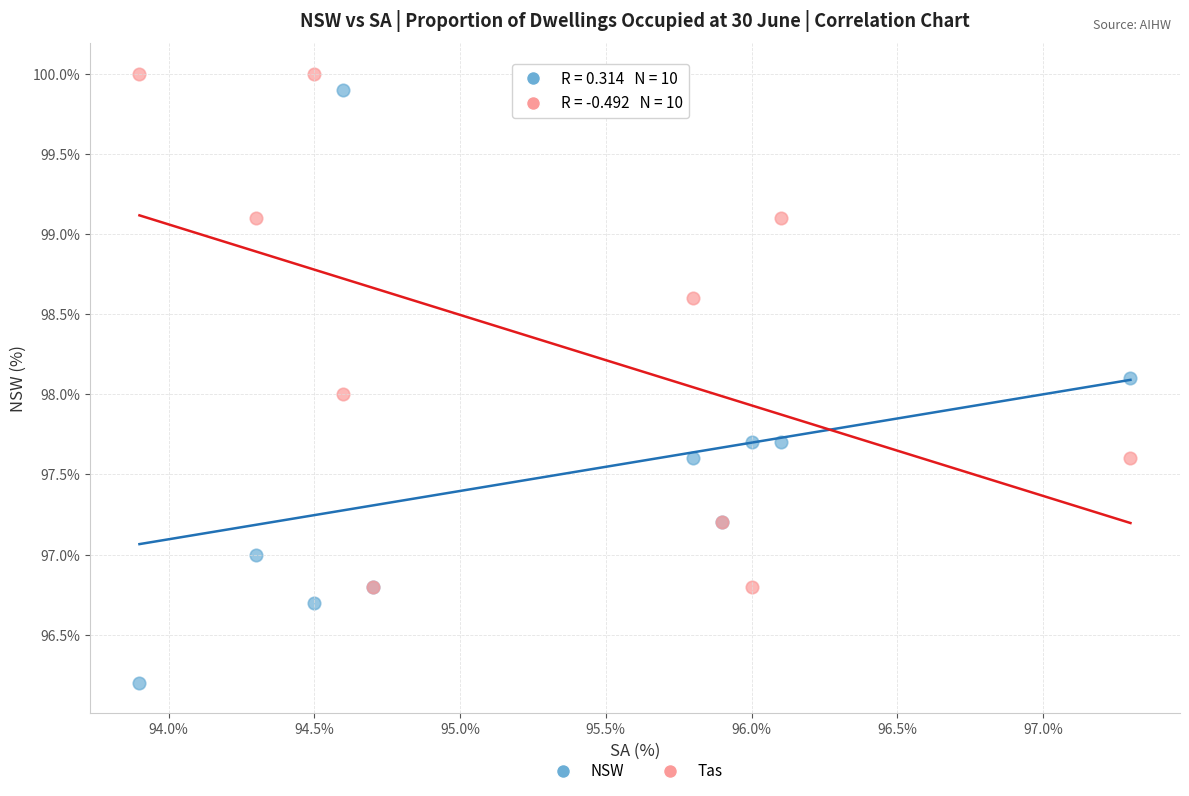

What are all the series names shown in the legend?

NSW, Tas